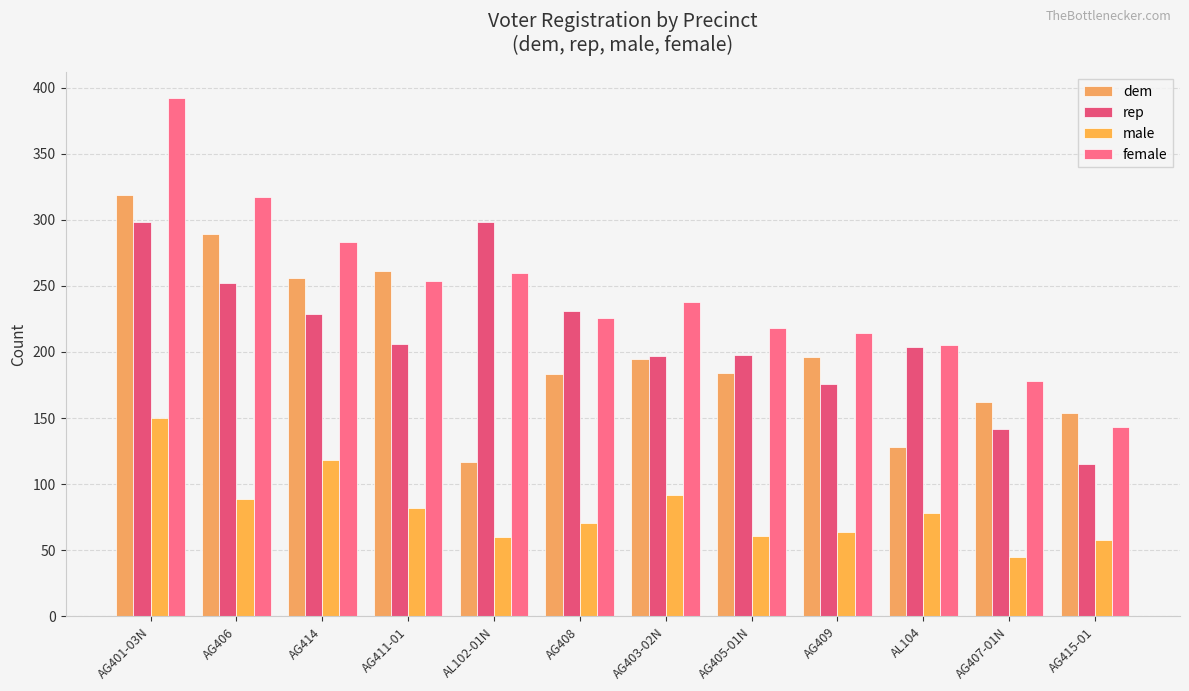

Reading left to right, list all the values displayed in this chart.

dem: 319	289	256	261	117	183	195	184	196	128	162	154
rep: 298	252	229	206	298	231	197	198	176	204	142	115
male: 150	89	118	82	60	71	92	61	64	78	45	58
female: 392	317	283	254	260	226	238	218	214	205	178	143